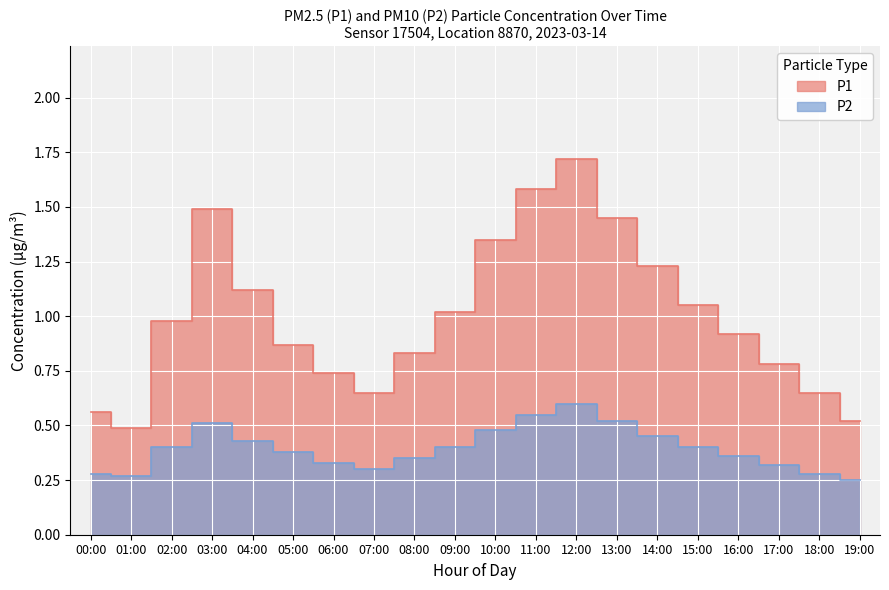

What is the minimum value for P2?

0.2